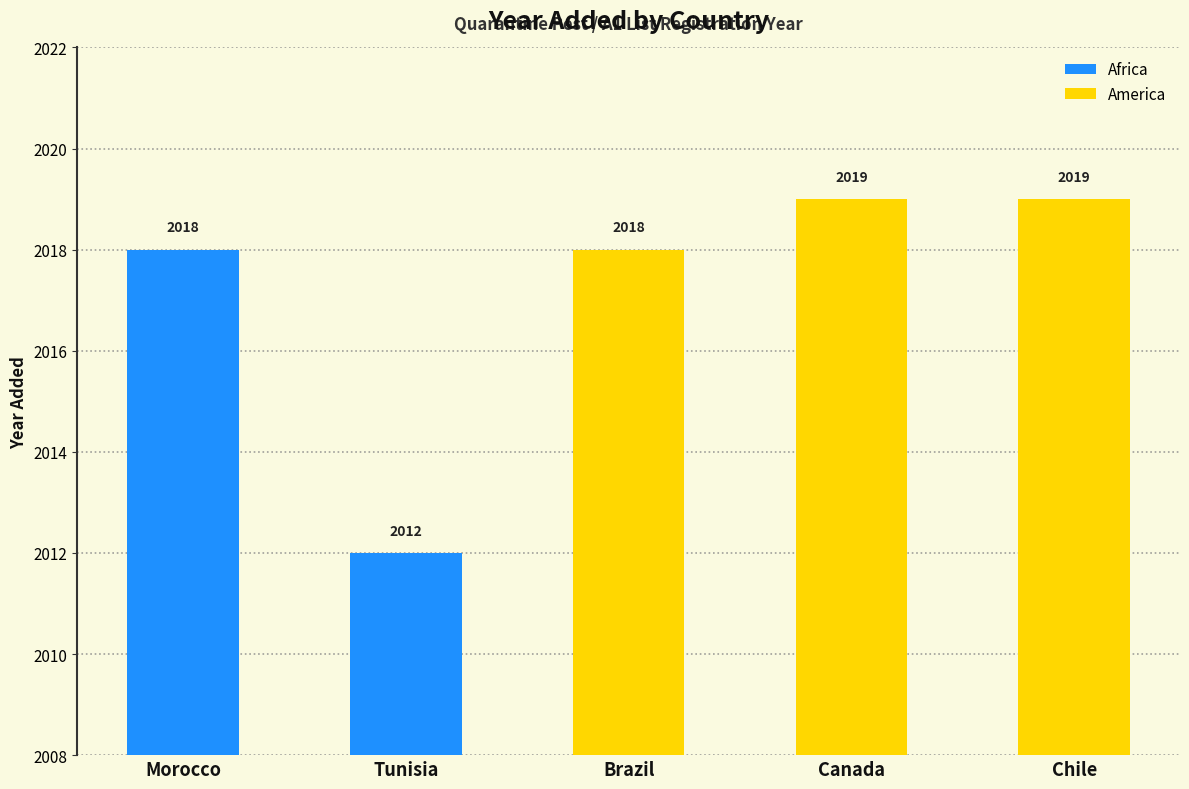

Which label corresponds to the smallest value in the chart?

Tunisia